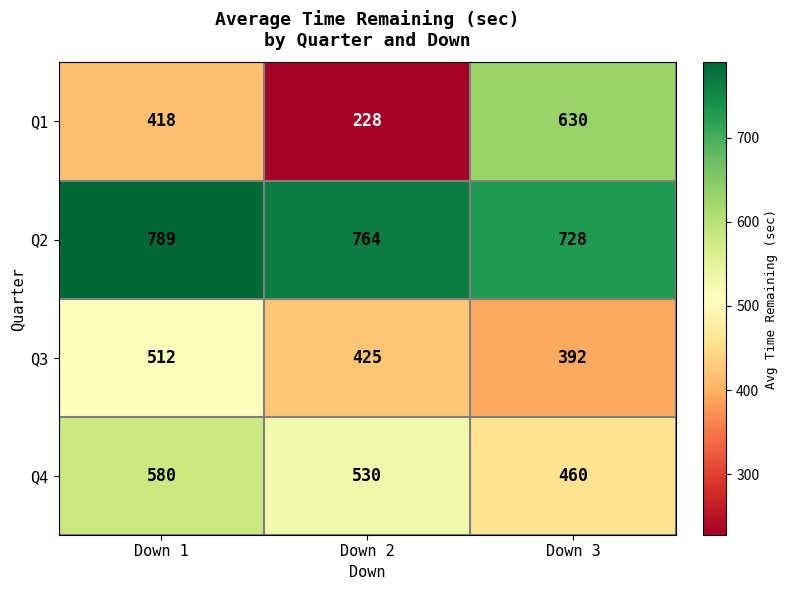

True or false: Q3 has a value of 165 at Down 3.

False